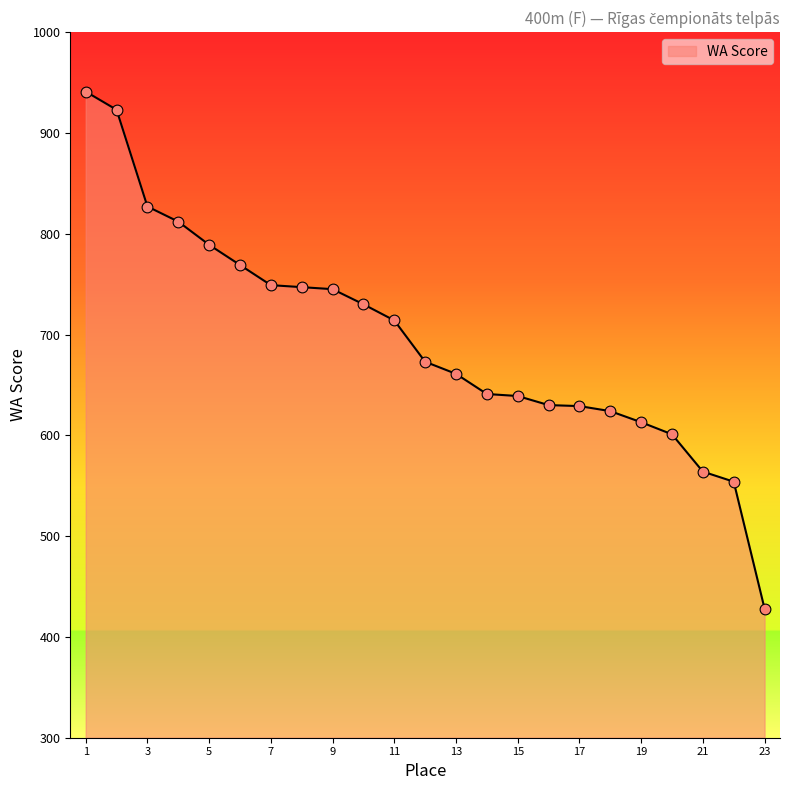

What is the maximum value shown in the chart?

941